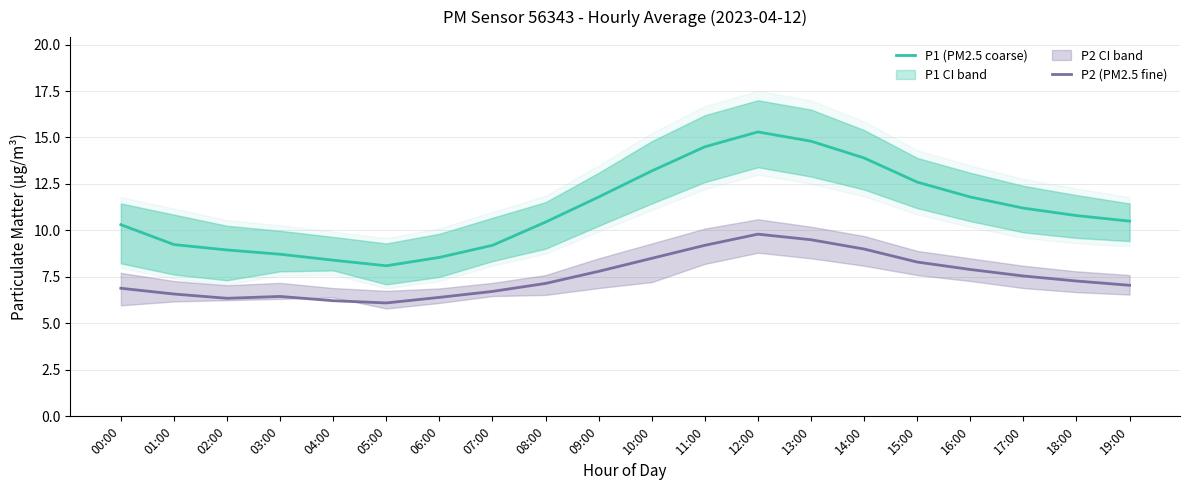

What is the maximum value for P2 (PM2.5 fine)?

9.8